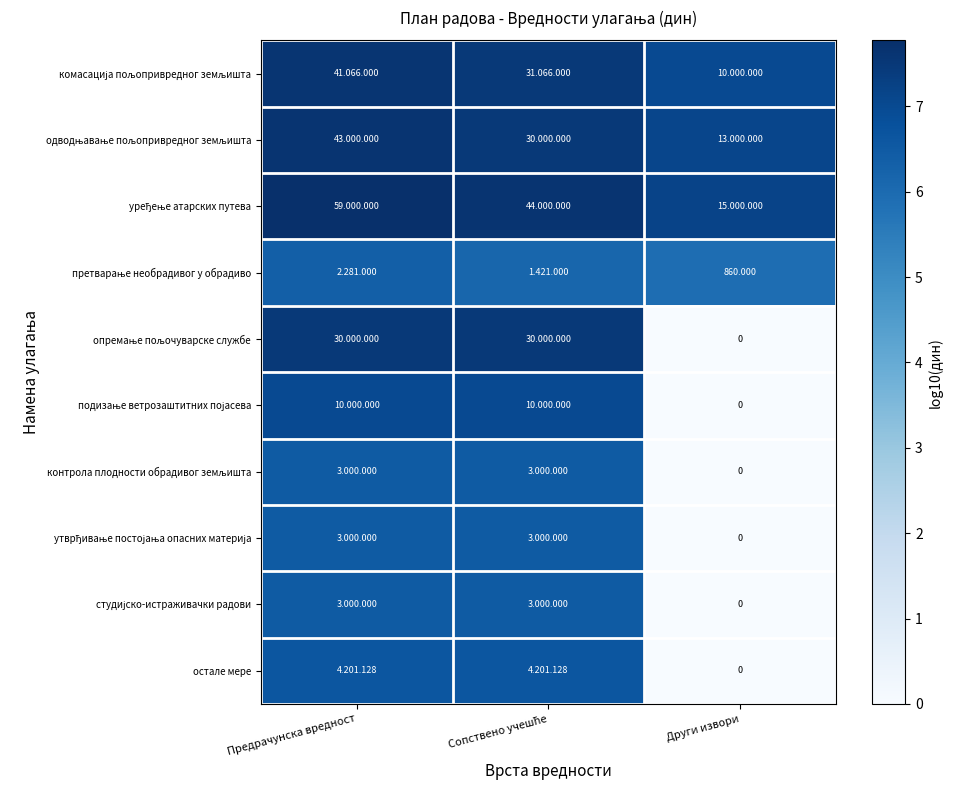

True or false: контрола плодности обрадивог земљишта has a value of 4.1 at Други извори.

False